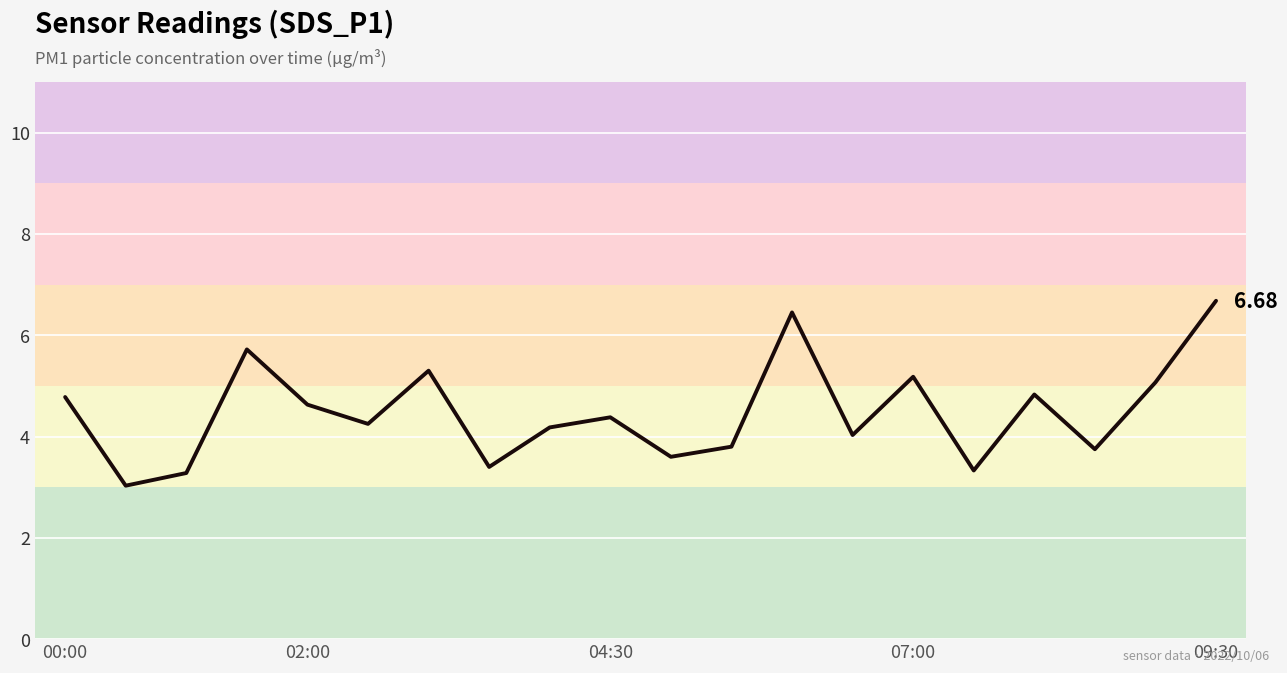

Does the chart have visible grid lines?

Yes